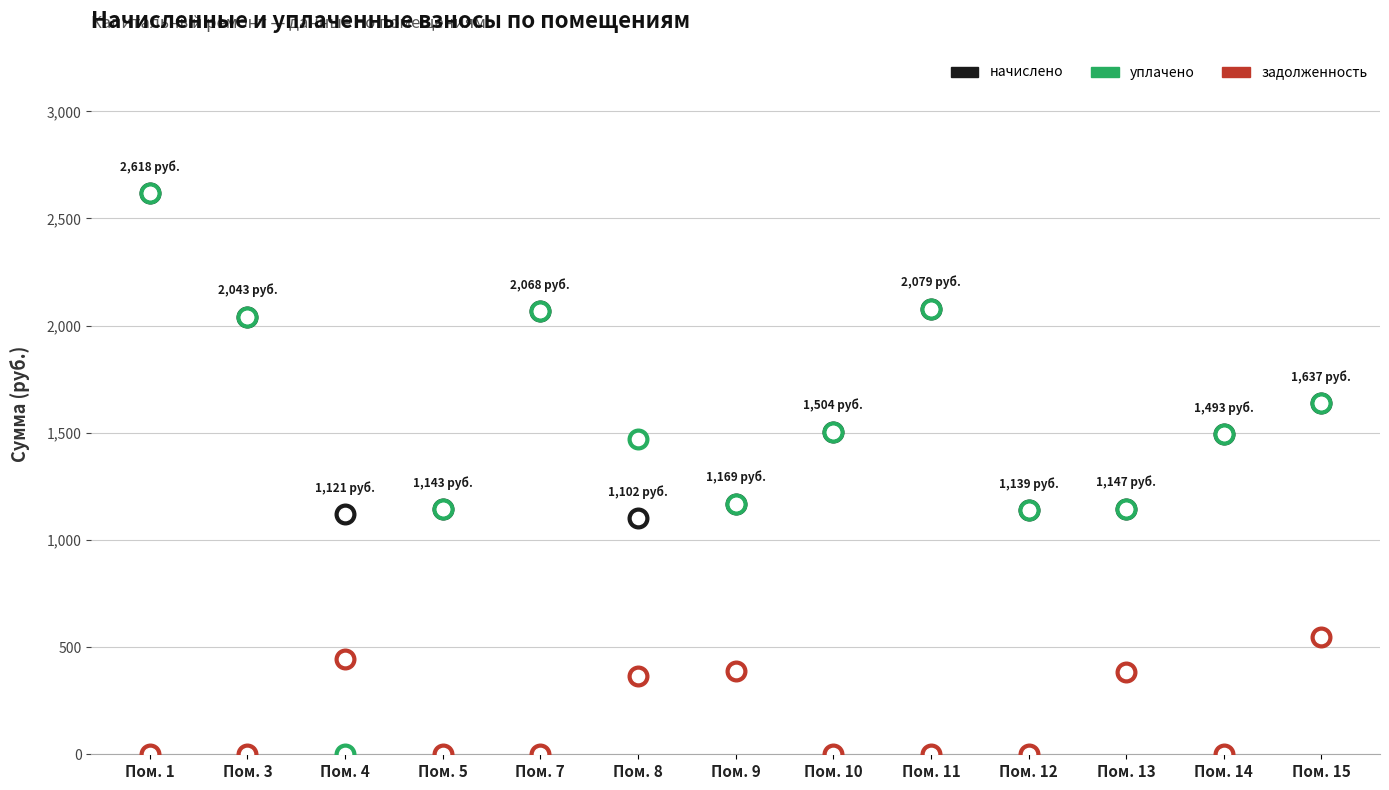

Which series has the largest total across all categories?

начислено